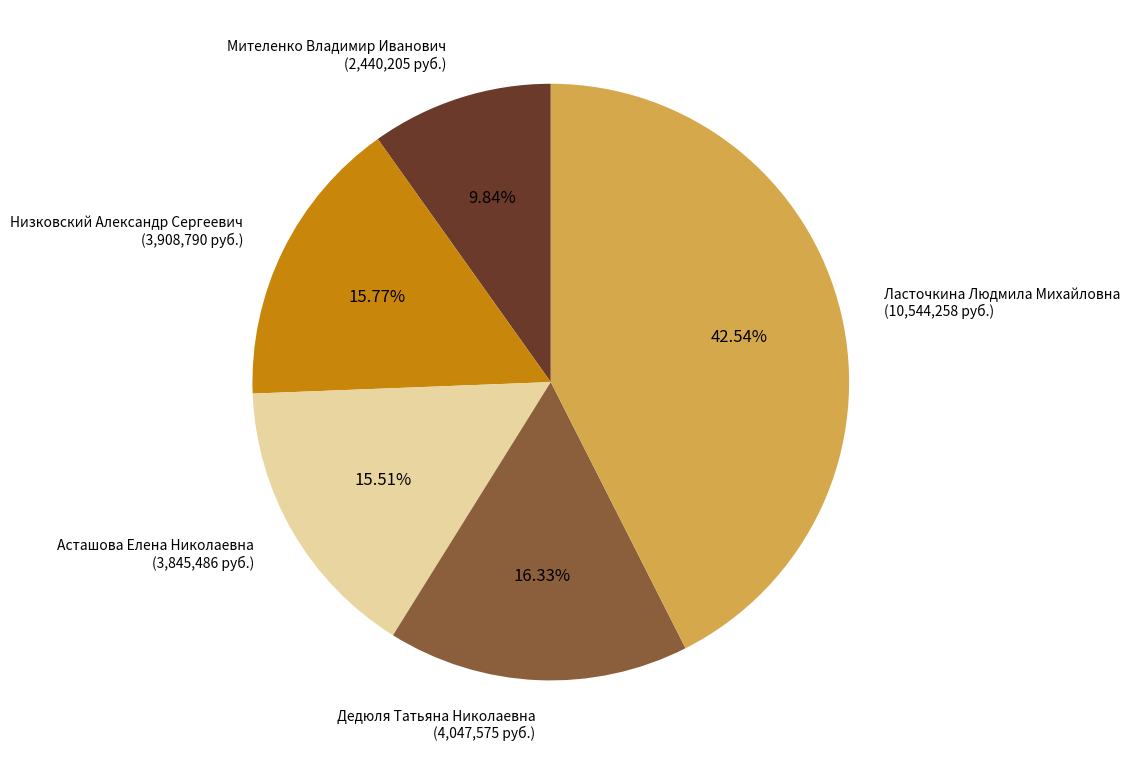

Does Дедюля Татьяна Николаевна (4,047,575 руб.) represent more than half of the total?

No